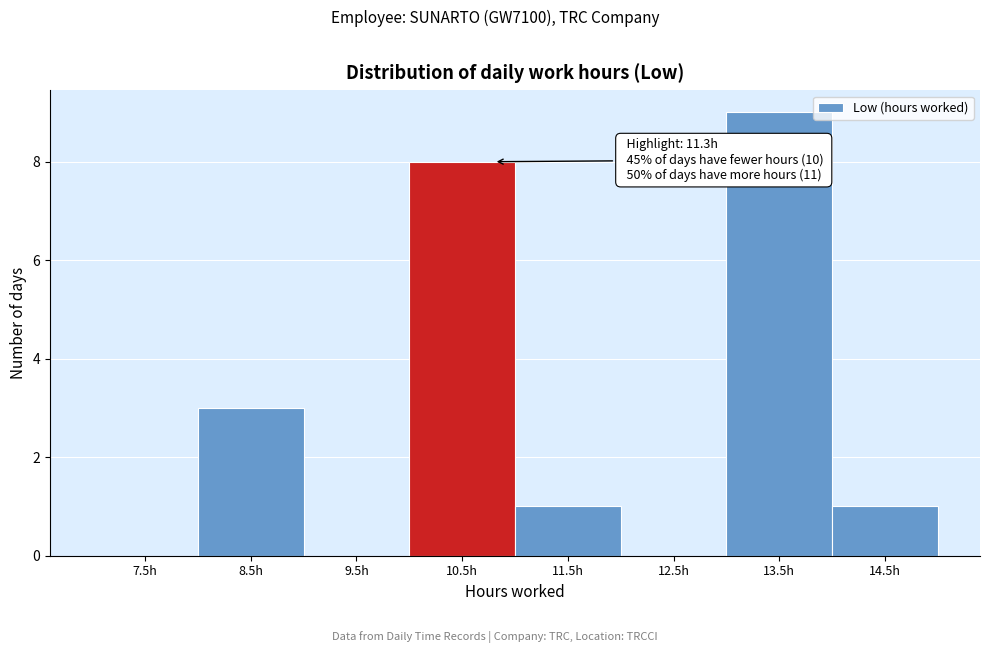

Reading left to right, transcribe all the data shown in this chart.

7.5h=0	8.5h=3	9.5h=0	10.5h=8	11.5h=1	12.5h=0	13.5h=9	14.5h=1